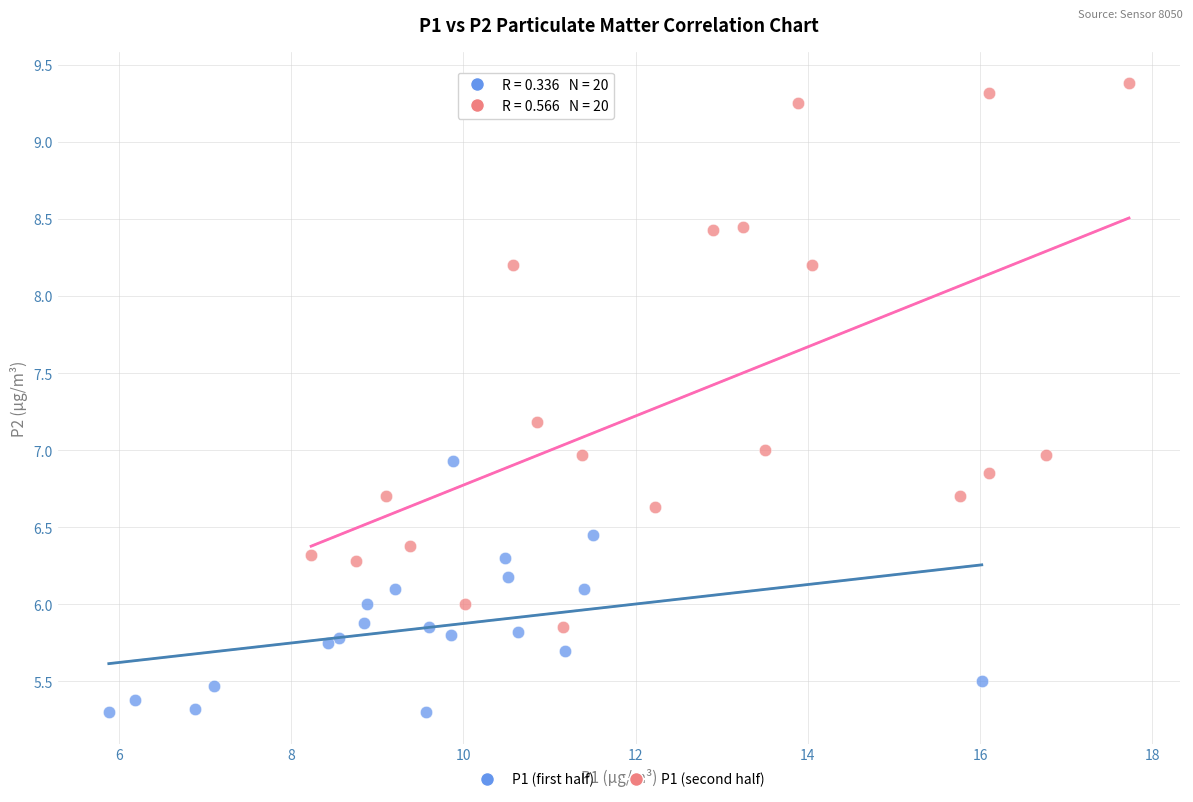

Which series has the widest spread of Y values?

P1 (second half)